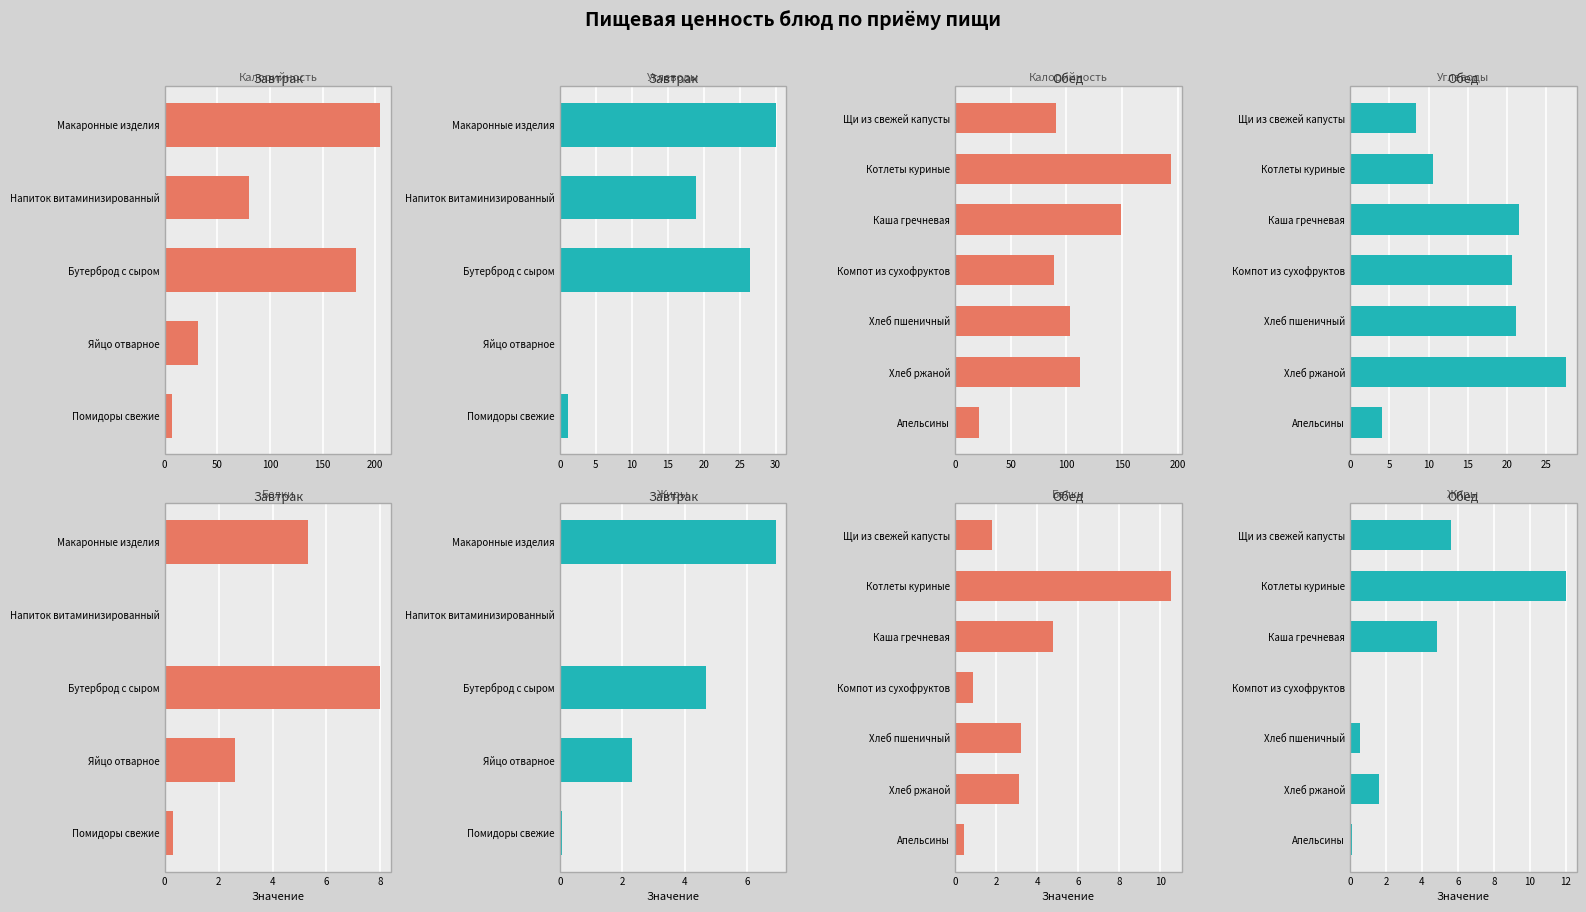

What is the difference between the maximum and minimum values in the Жиры series?

12.0